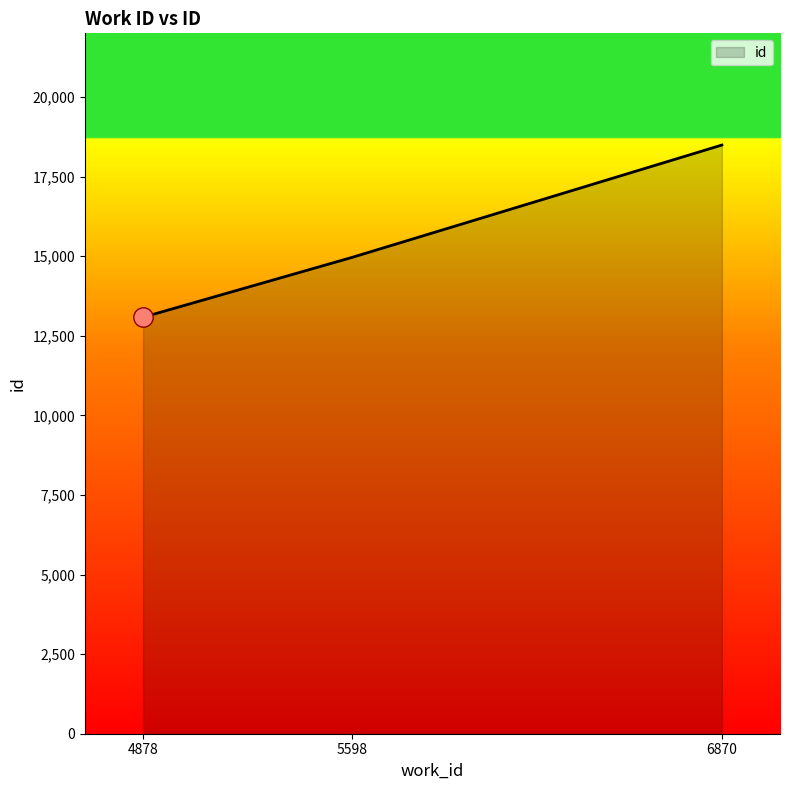

The chart shows a value of 13082 at 4878. True or false?

True